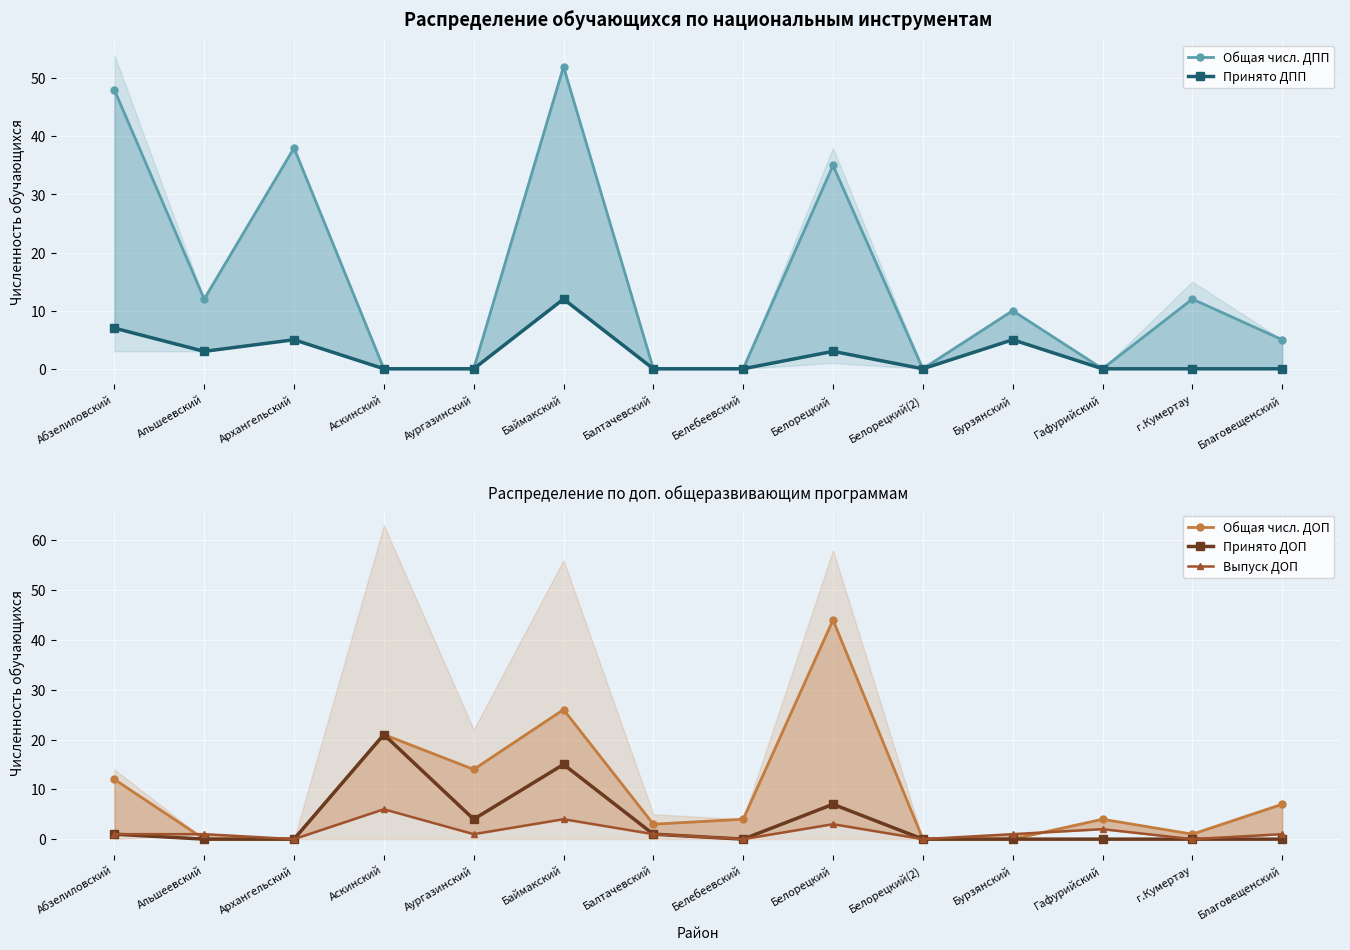

What is the highest value of the Выпуск ДОП series?

6